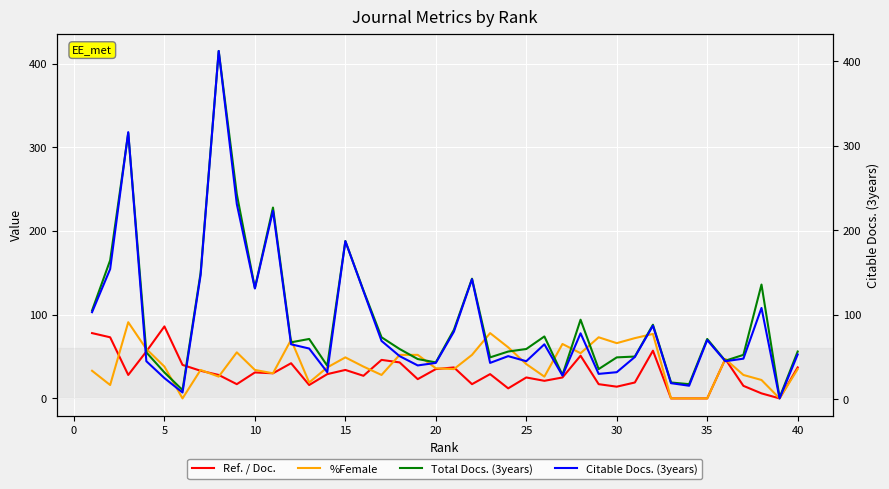

Reading left to right, what are all the values shown in this chart?

Ref. / Doc.: 78	73	28	56	86	40	33	28	17	31	30	42	16	29	34	27	46	43	23	35	37	17	29	12	25	21	25	51	17	14	19	57	0	0	0	47	15	6	0	37
%Female: 33	16	91	59	38	0	34	26	55	34	30	70	19	37	49	38	28	52	52	36	35	52	78	61	41	26	65	54	73	66	72	77	0	0	0	47	28	22	0	35
Total Docs. (3years): 105	165	317	55	31	10	150	415	244	132	228	67	71	39	188	129	73	59	47	43	82	143	49	56	59	74	28	94	35	49	50	88	19	17	71	45	52	136	1	56
Citable Docs. (3years): 103	154	316	45	25	8	147	412	231	131	223	65	60	32	187	128	69	51	40	43	80	142	43	51	45	65	28	78	30	32	50	87	19	16	70	45	48	108	1	53